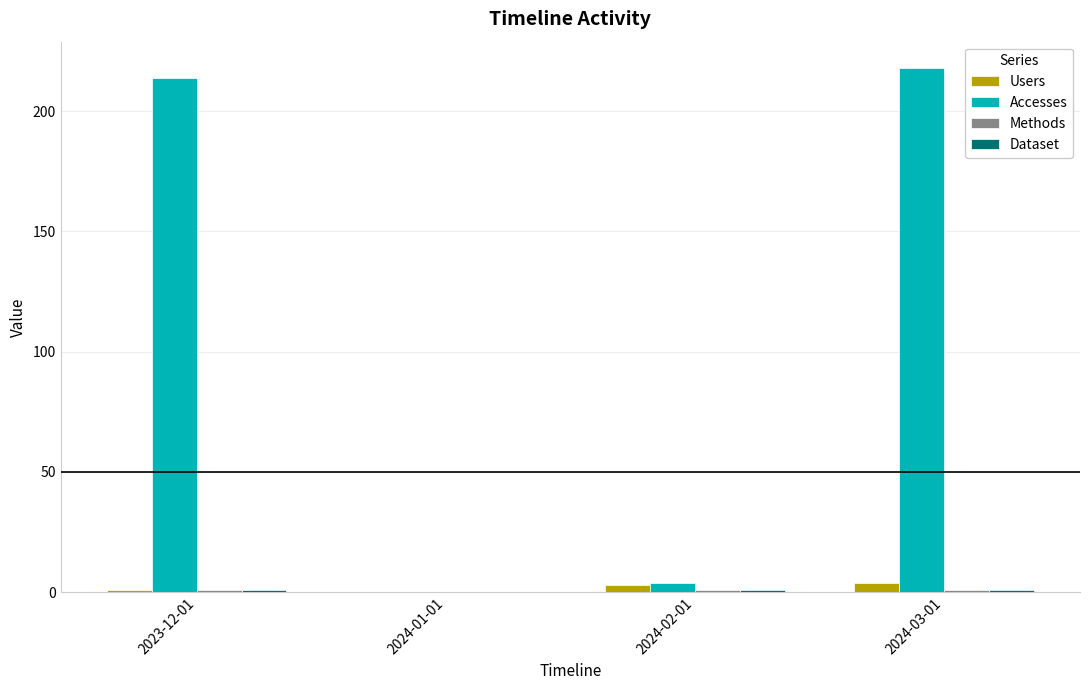

Between 2024-01-01 and 2024-03-01, which series saw the biggest shift?

Accesses